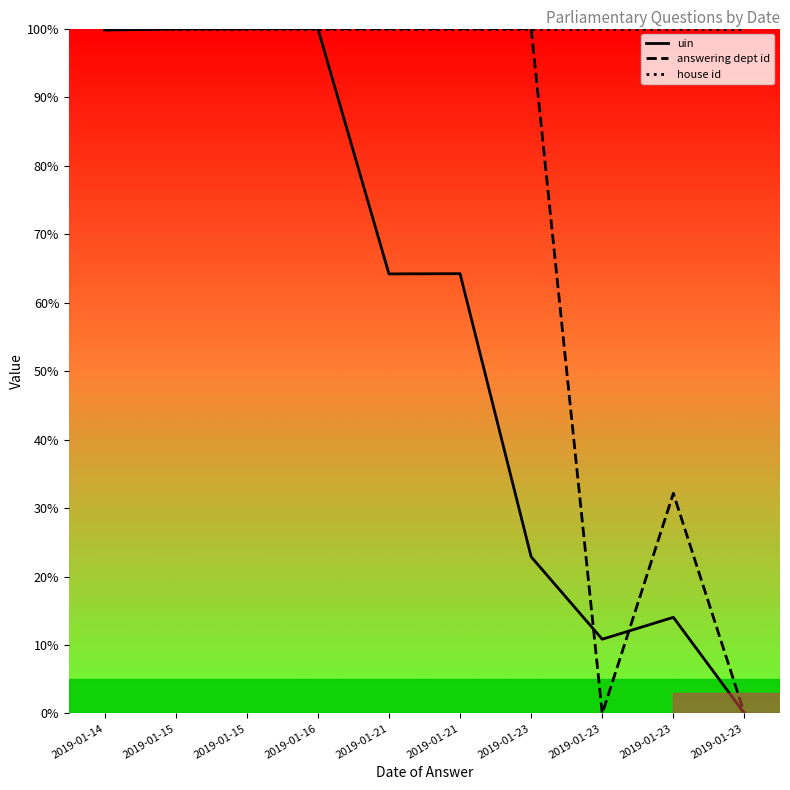

Which series has the largest total across all categories?

house id